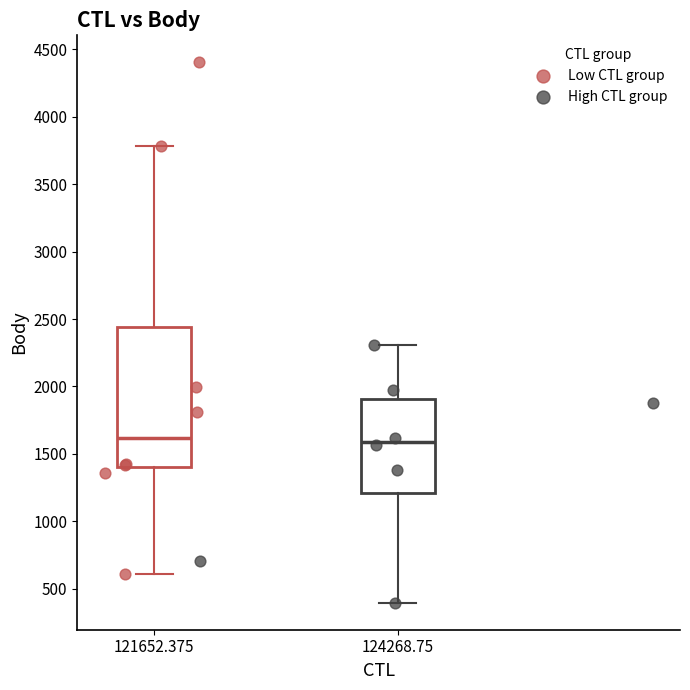

Which series contains the lowest Y value?

High CTL group